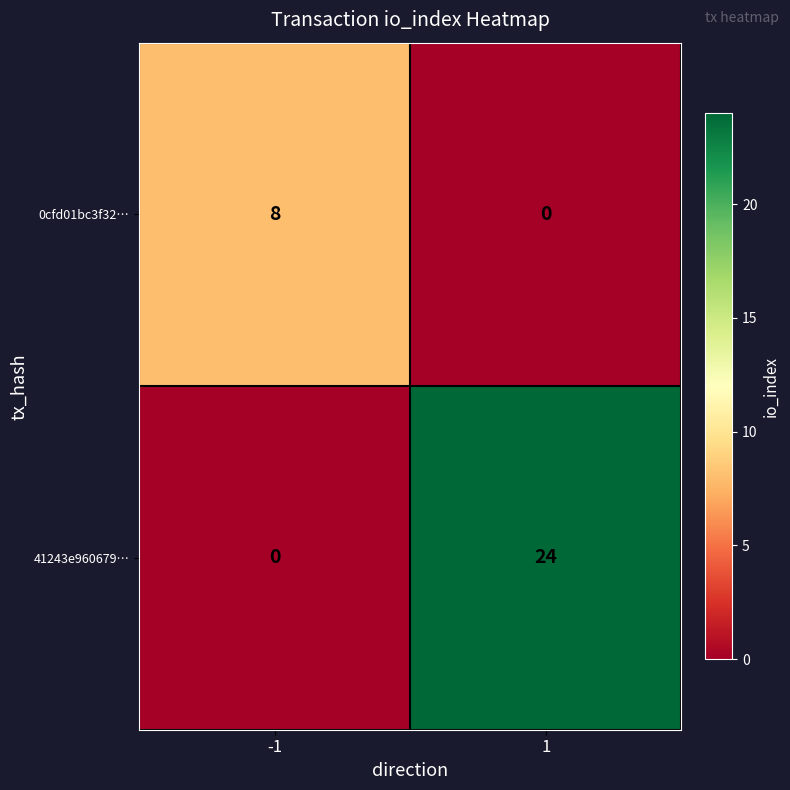

What is the sum of all 0cfd01bc3f32… values?

8